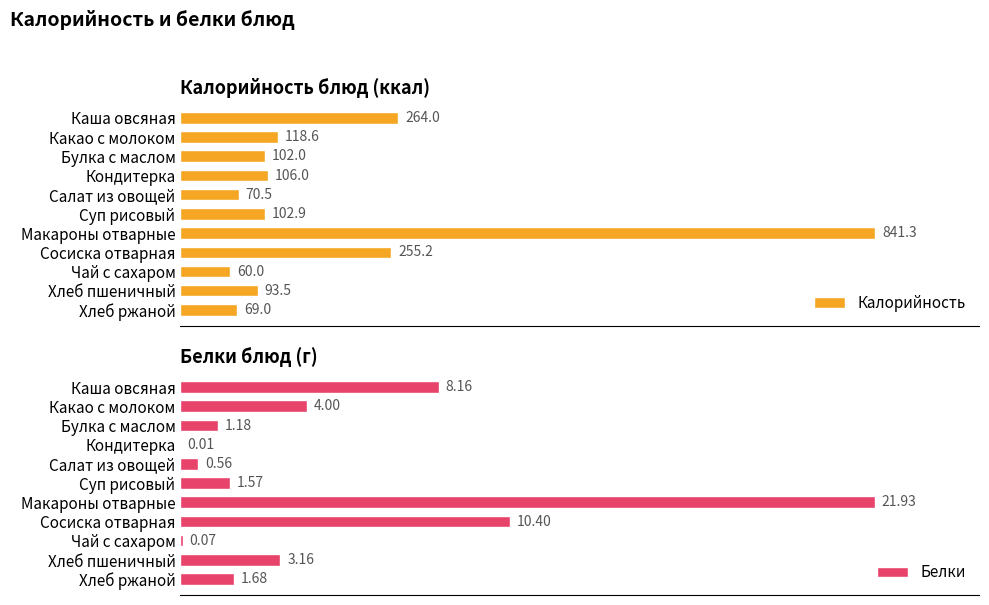

At which label is Калорийность closest to 450?

Каша овсяная